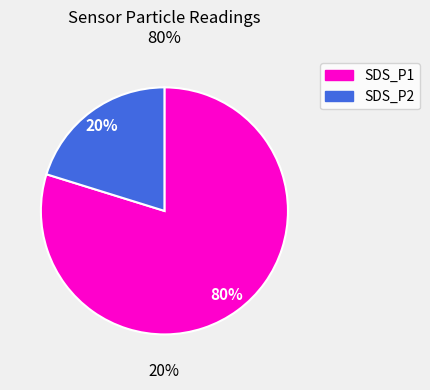

Count the number of slices in the pie.

2